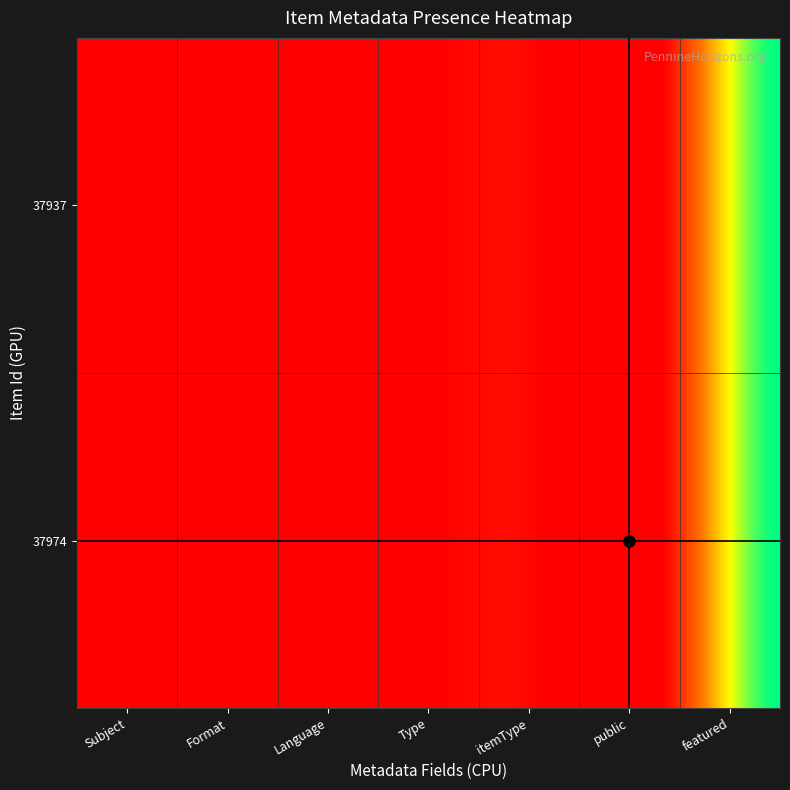

The value of 37974 at 37937 is 1. True or false?

False